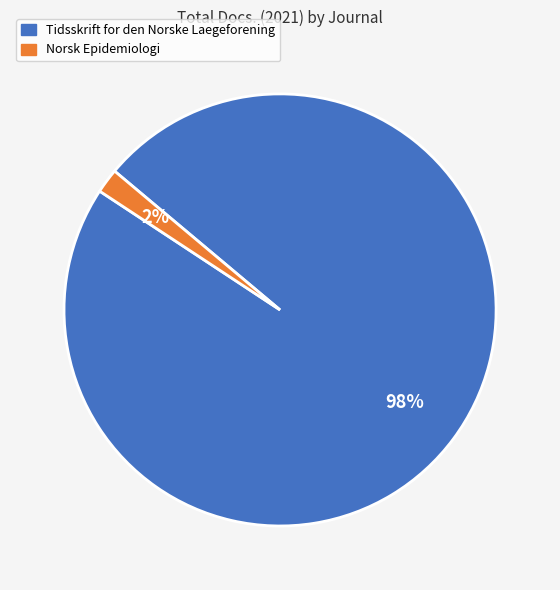

True or false: Tidsskrift for den Norske Laegeforening accounts for 98% of the total.

True